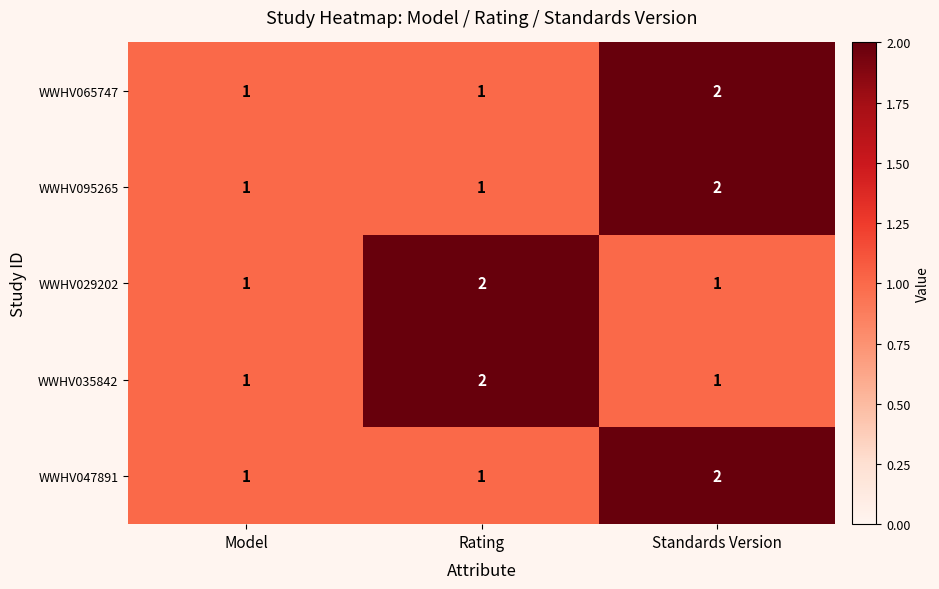

The WWHV047891 series shows 1 at Standards Version. True or false?

False